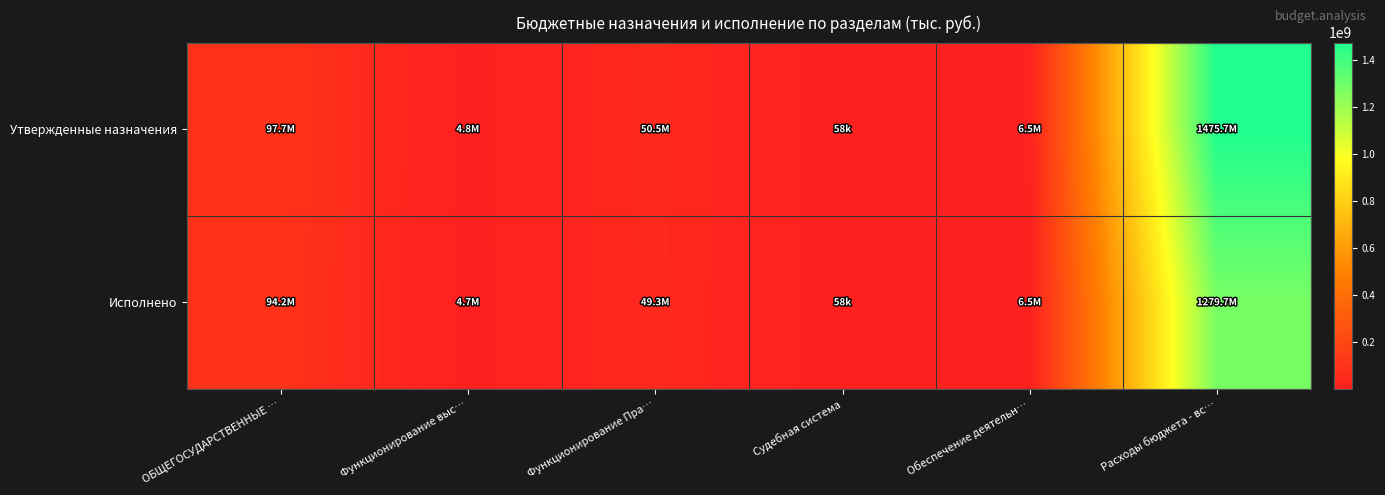

At which category does the chart reach its peak across all series?

Расходы бюджета - вс…